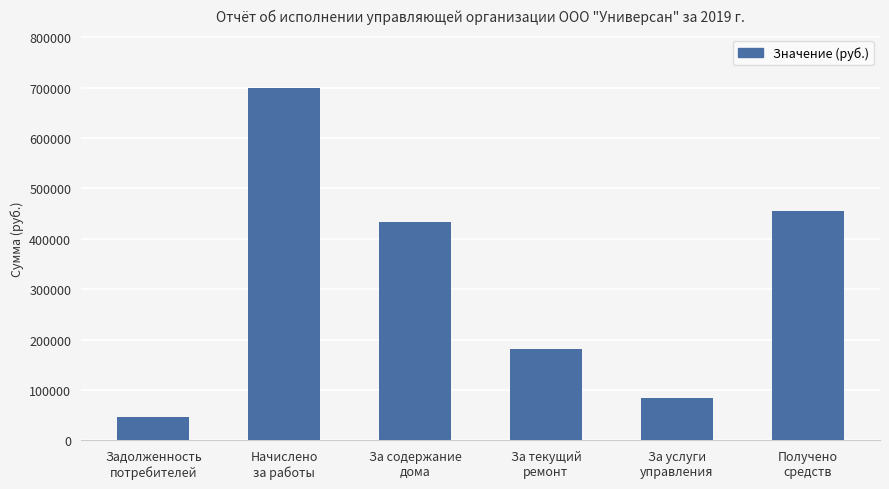

List the labels in order of value, largest first.

Начислено
за работы, Получено
средств, За содержание
дома, За текущий
ремонт, За услуги
управления, Задолженность
потребителей